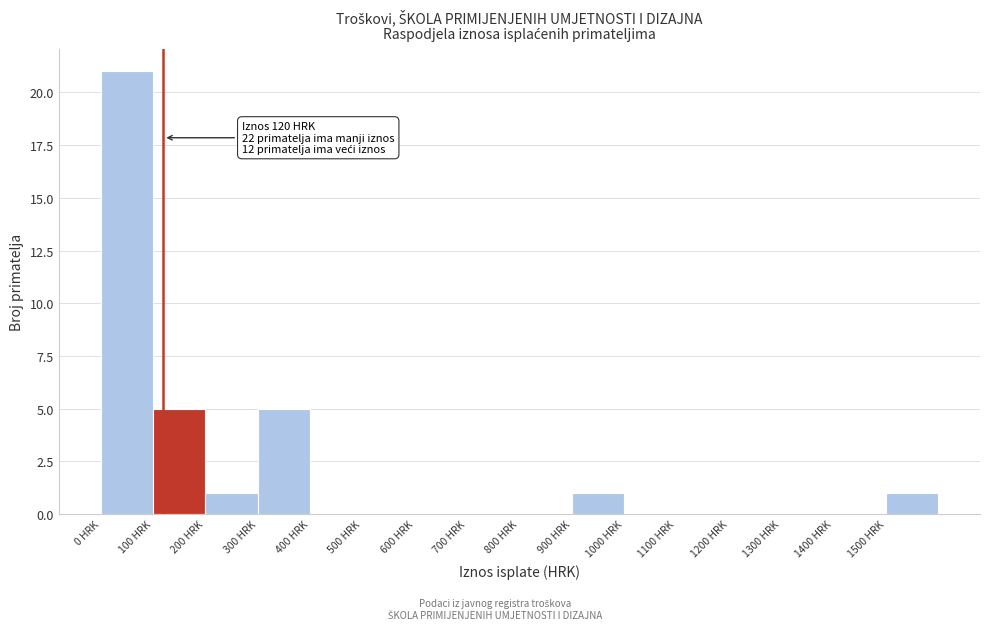

Which range on the x-axis has the tallest bar?

0 to 100